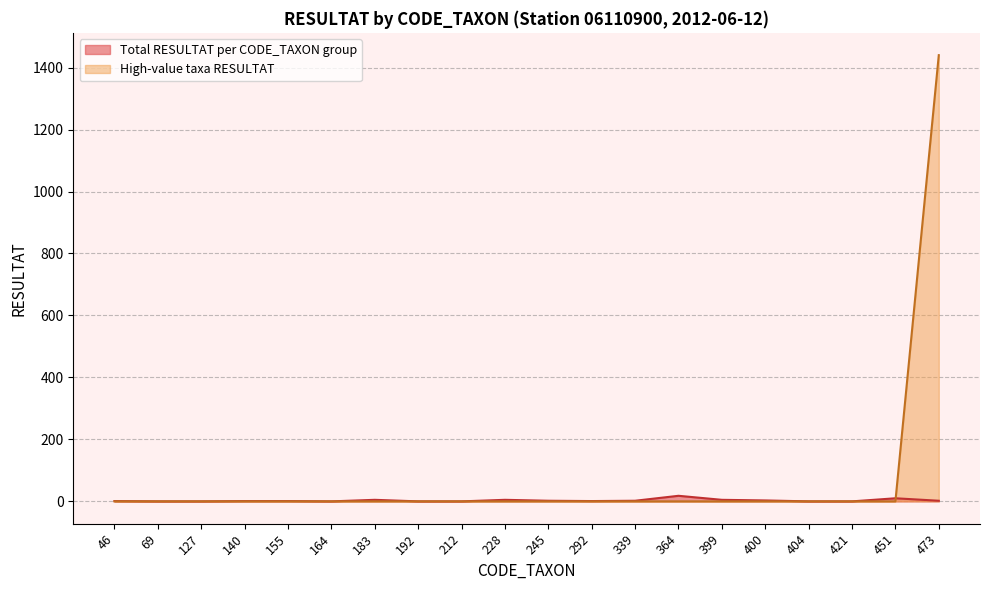

List the series in order of their peak value, lowest first.

Total RESULTAT per CODE_TAXON group, High-value taxa RESULTAT